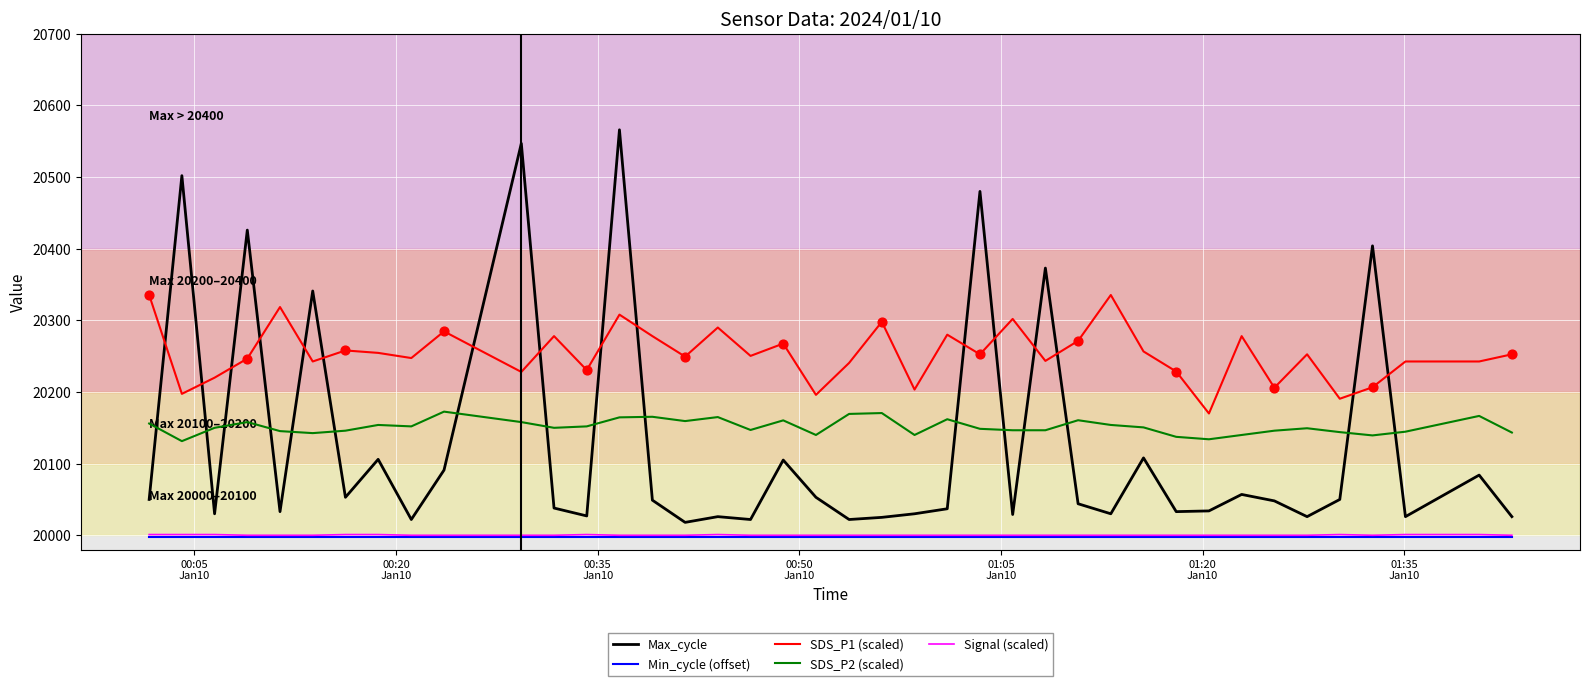

True or false: Min_cycle (offset) and SDS_P2 (scaled) intersect in this chart.

False